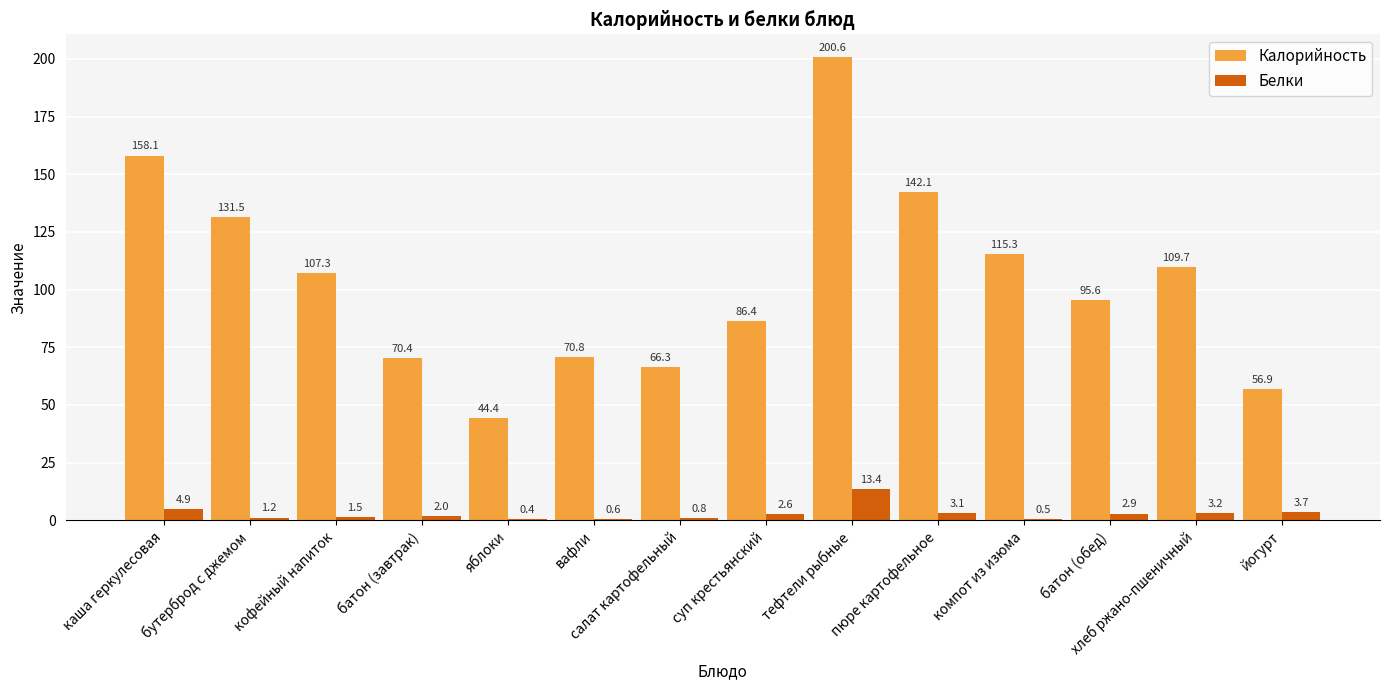

What is the sum of all Белки values?

40.8